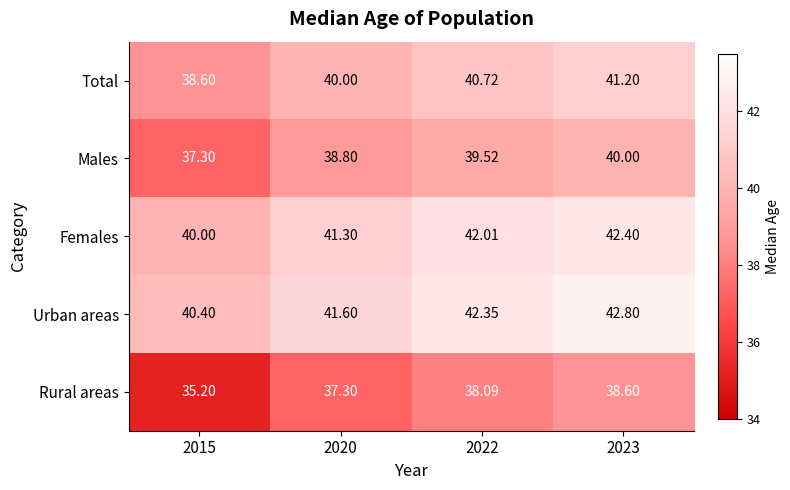

At 2023, list the series in order from smallest to largest.

Rural areas, Males, Total, Females, Urban areas